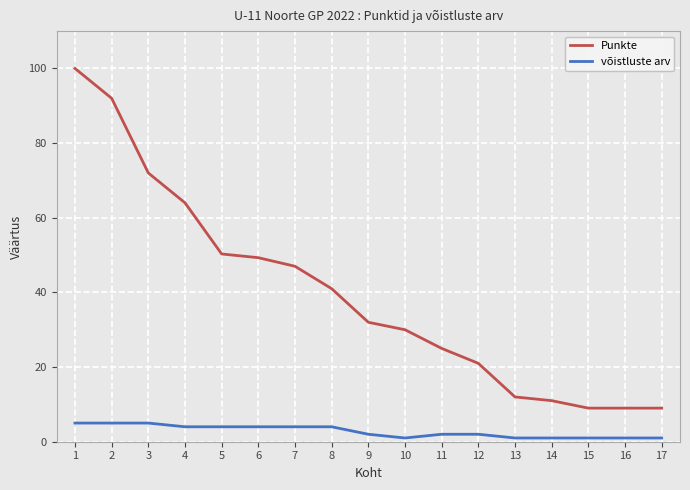

What is the greatest value displayed?

100.0